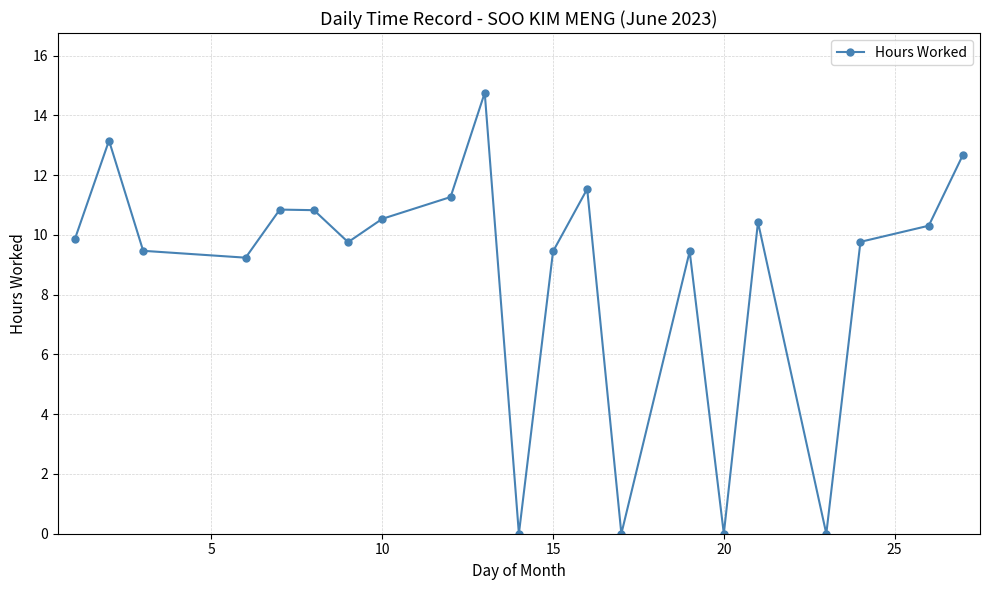

What is the sum of all values?

183.4